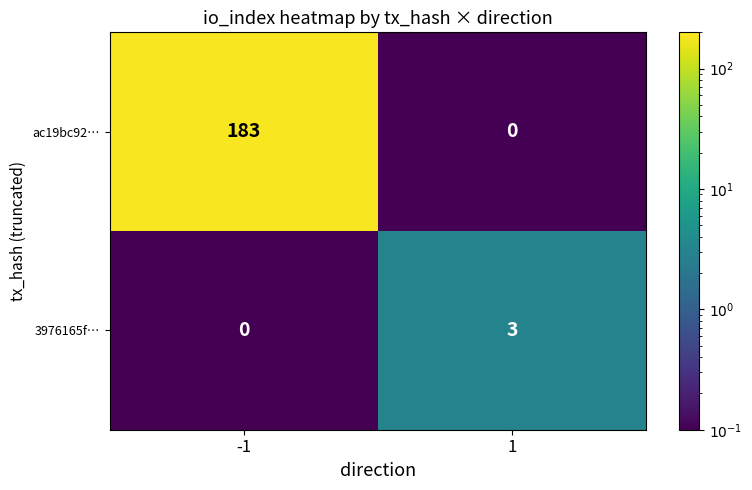

How many series are shown in this chart?

2